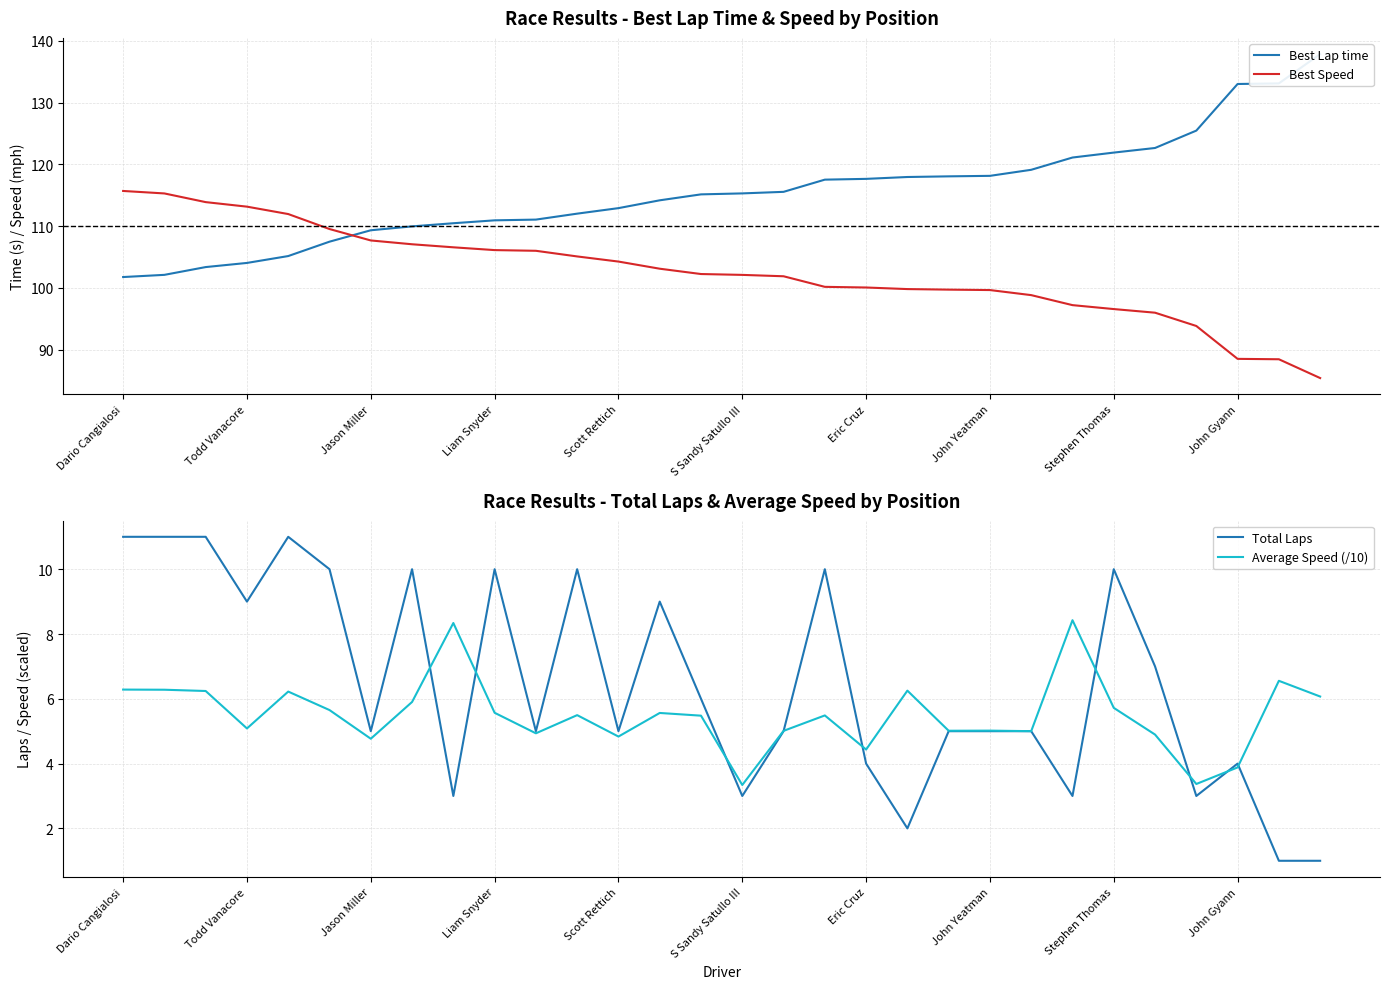

At how many categories does at least one series exceed 36?

30